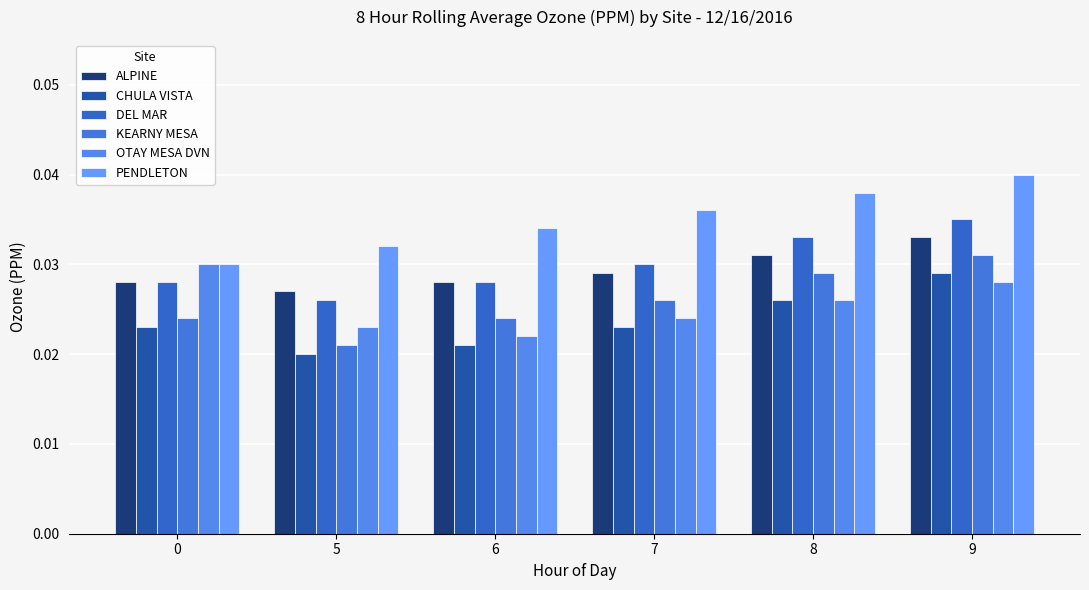

What is the total value across all series at 5?

0.1